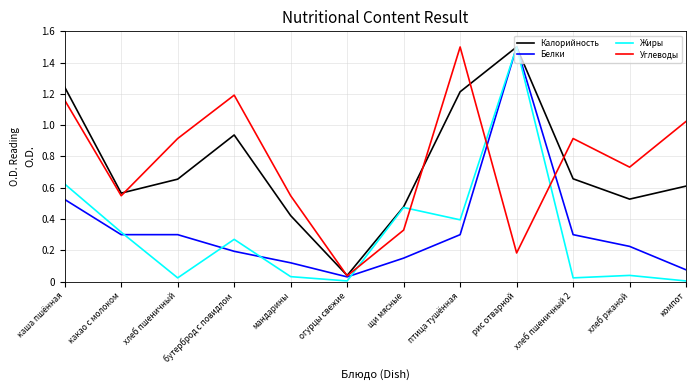

At which category is the sum across all series the highest?

рис отварной